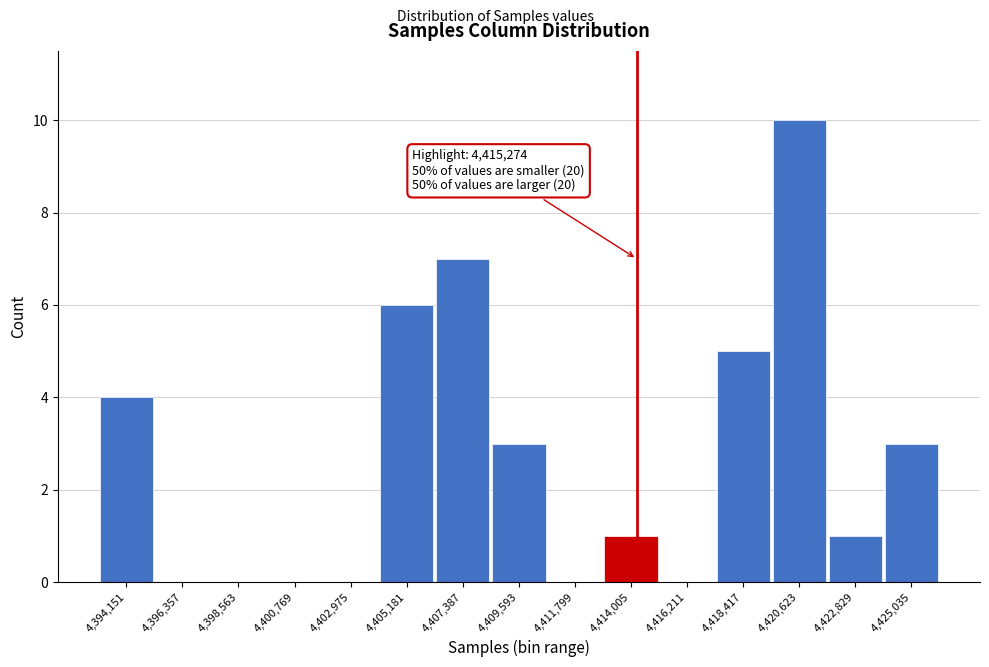

Reading left to right, what are all the values shown in this chart?

4,394,151=4	4,396,357=0	4,398,563=0	4,400,769=0	4,402,975=0	4,405,181=6	4,407,387=7	4,409,593=3	4,411,799=0	4,414,005=1	4,416,211=0	4,418,417=5	4,420,623=10	4,422,829=1	4,425,035=3